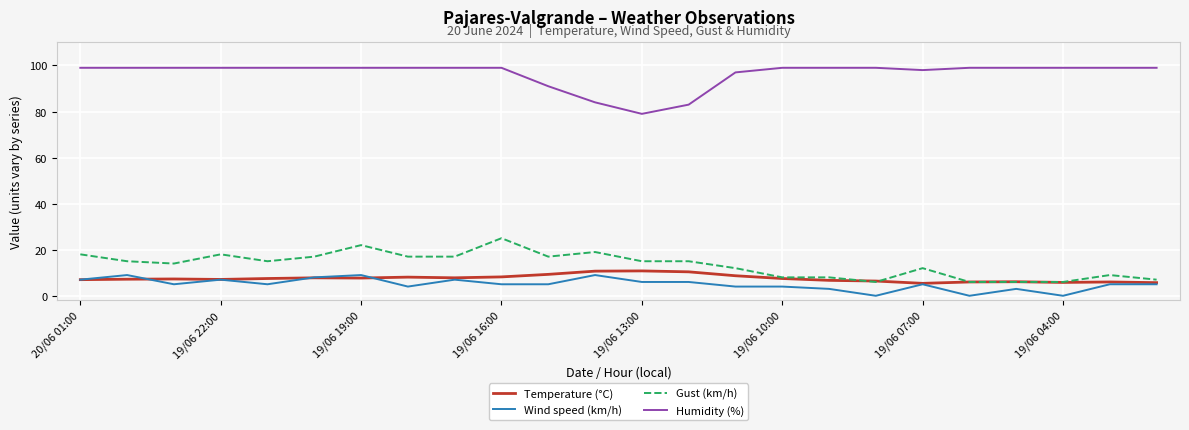

True or false: Temperature (°C) has more than 1 interior local peaks.

True